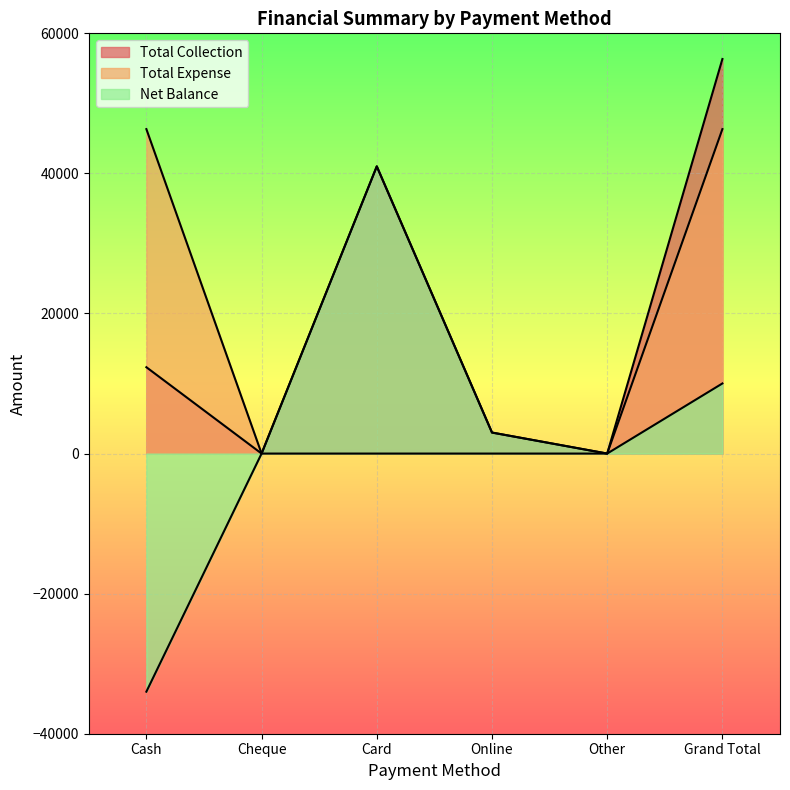

What is the label of the 1st point from the left?

Cash